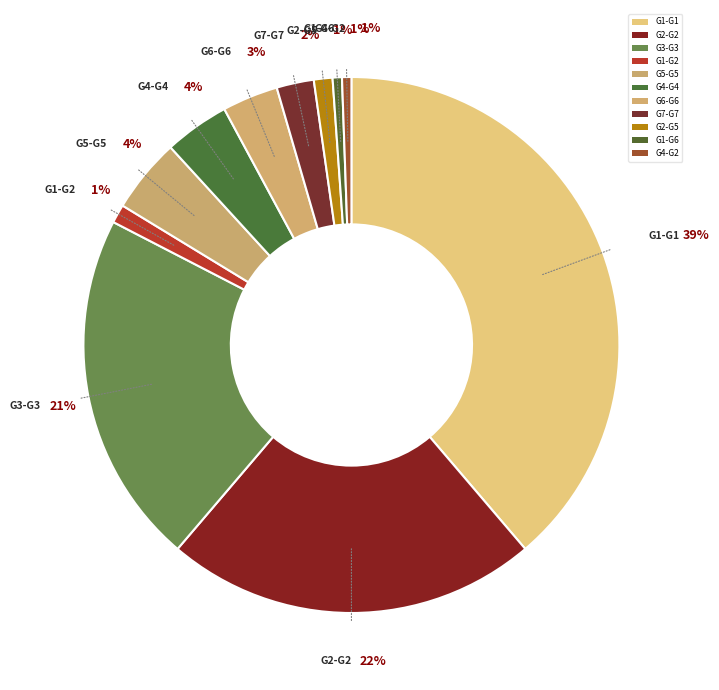

Rank the categories by value from lowest to highest.

G1-G6, G4-G2, G1-G2, G2-G5, G7-G7, G6-G6, G4-G4, G5-G5, G3-G3, G2-G2, G1-G1